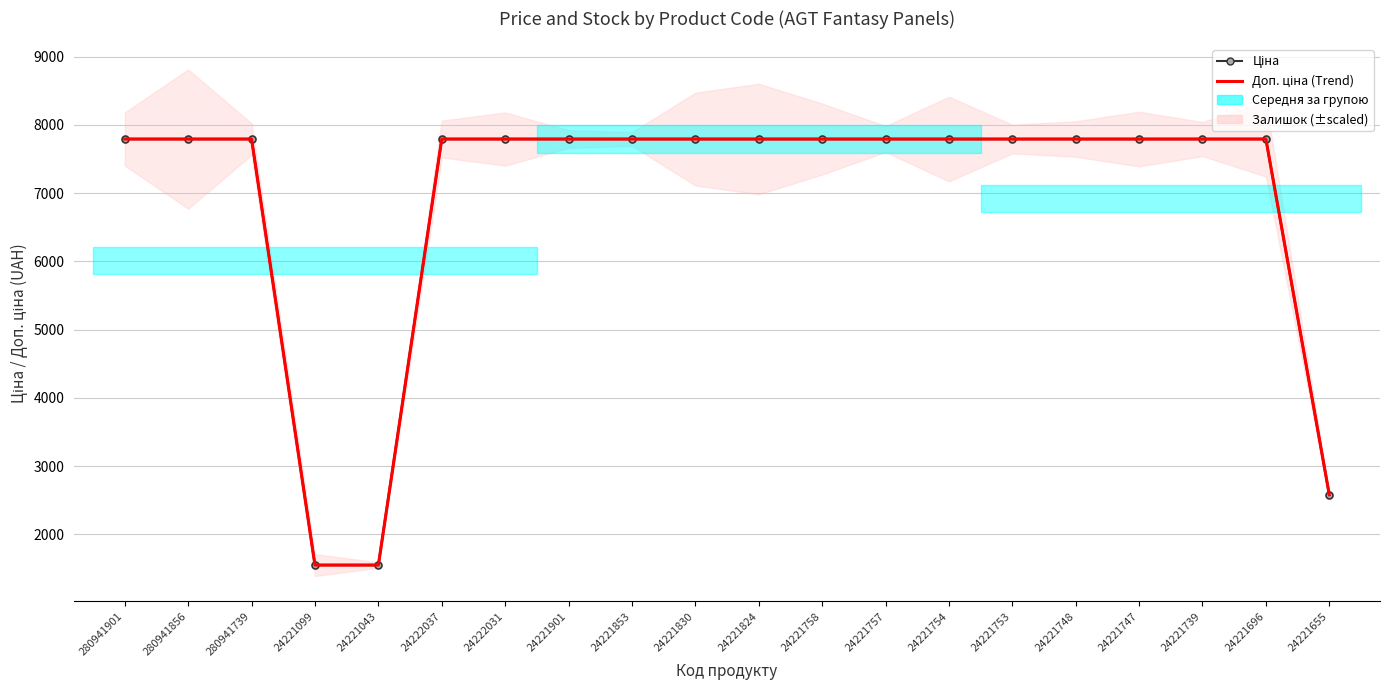

At which category is the sum across all series the highest?

280941901